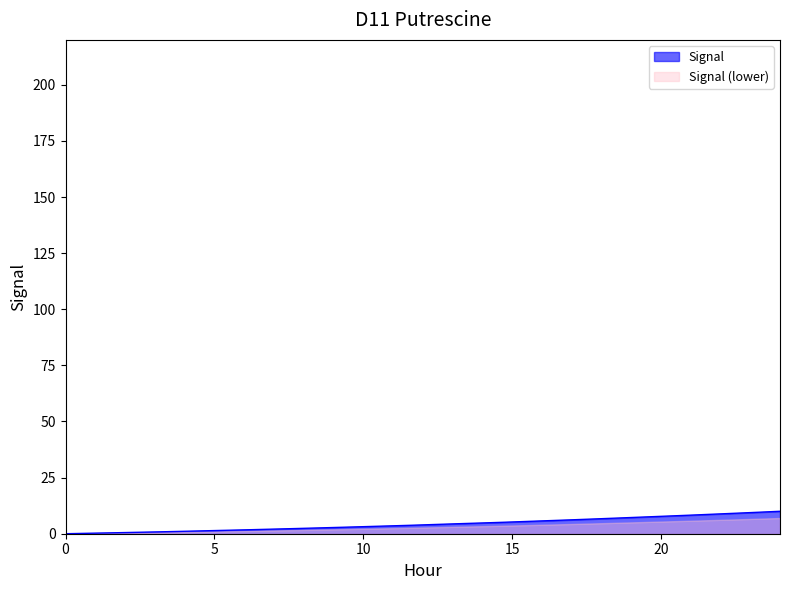

What is the difference between the maximum and minimum values?

10.0